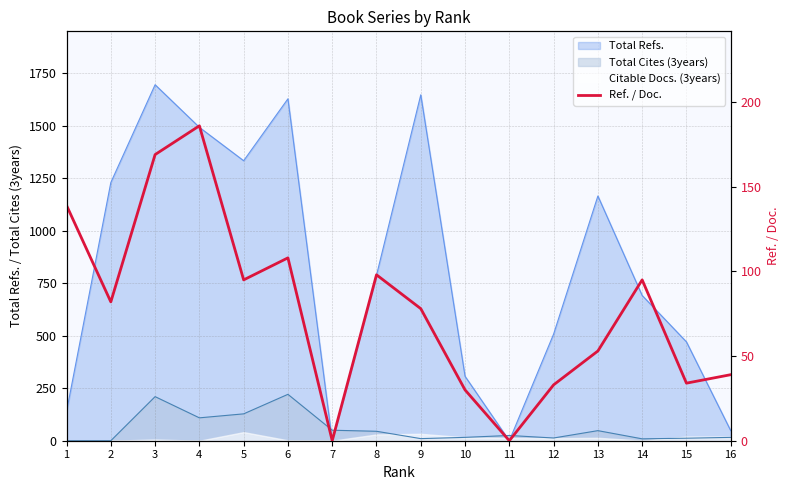

What is the maximum value shown in the chart?

186